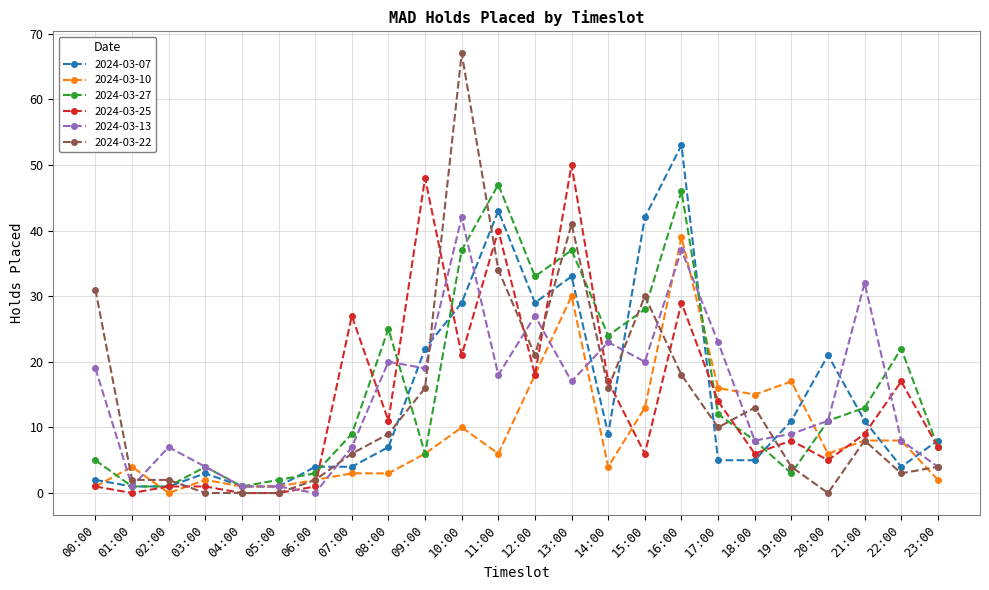

What is the label of the 8th point from the left?

07:00